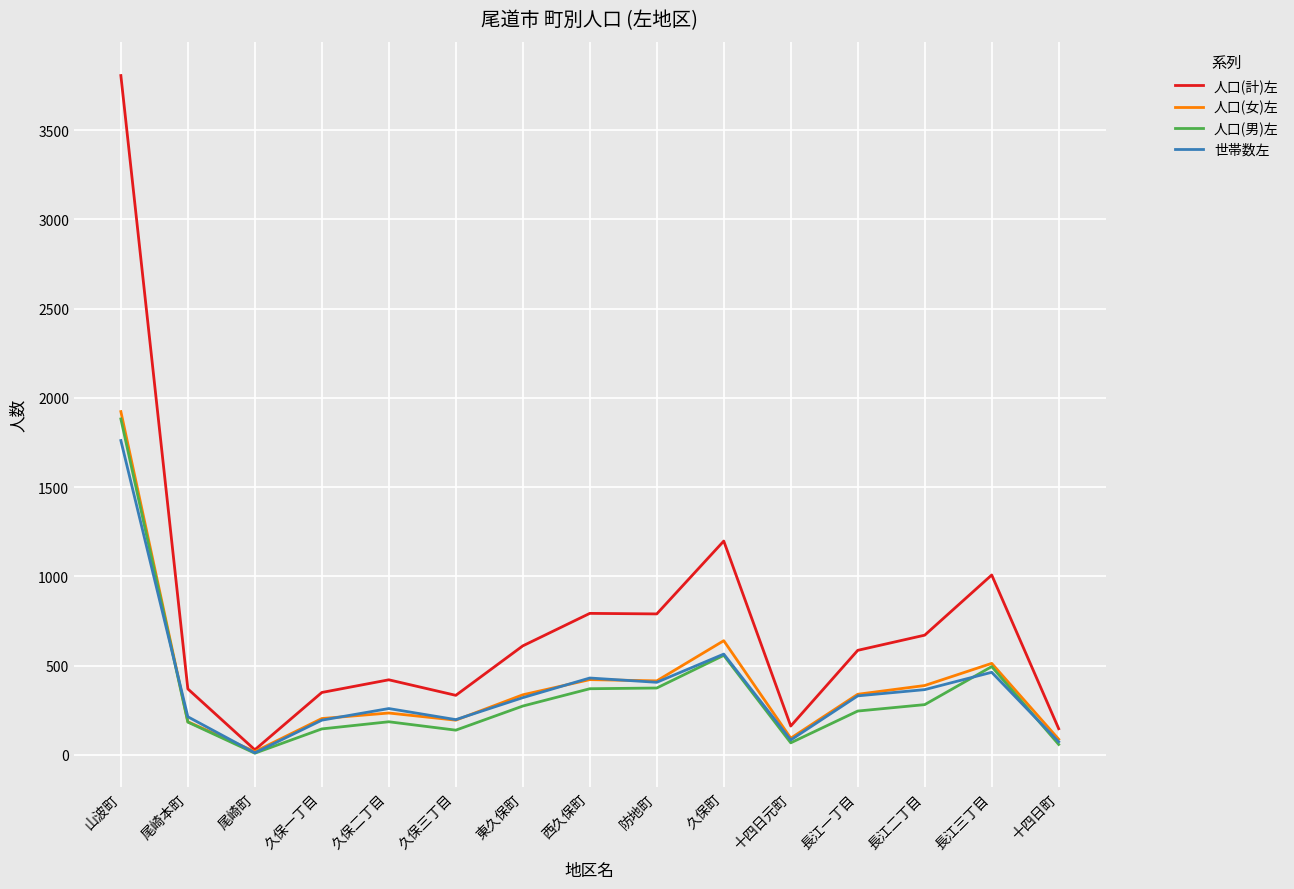

Which series has the largest total across all categories?

人口(計)左